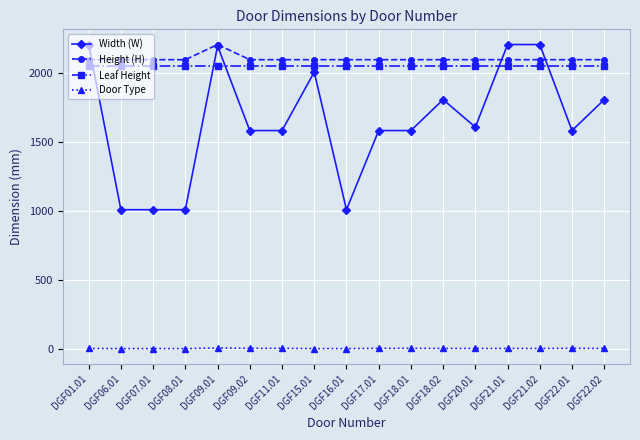

What is the value of the Width (W) point at the 17th from the left?

1810